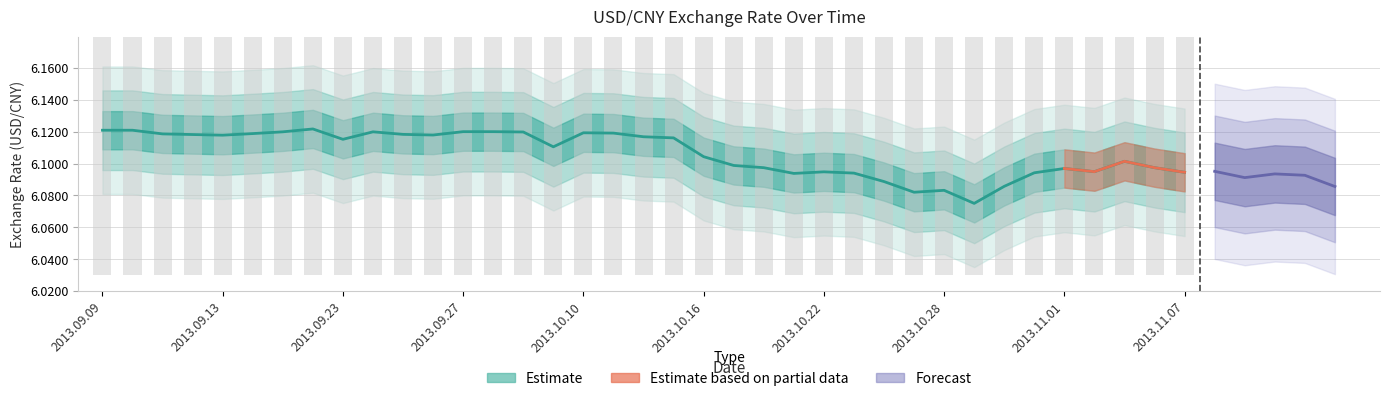

At which label is the value closest to 6?

2013.10.29